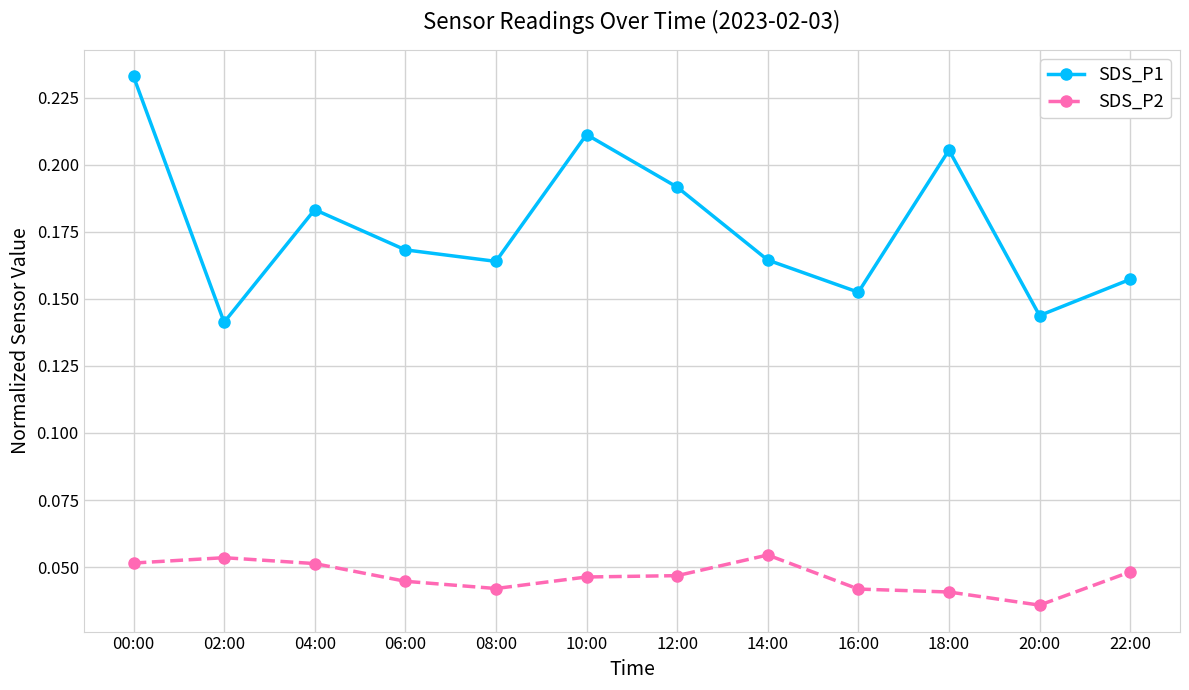

At which label does SDS_P2 reach its minimum?

20:00